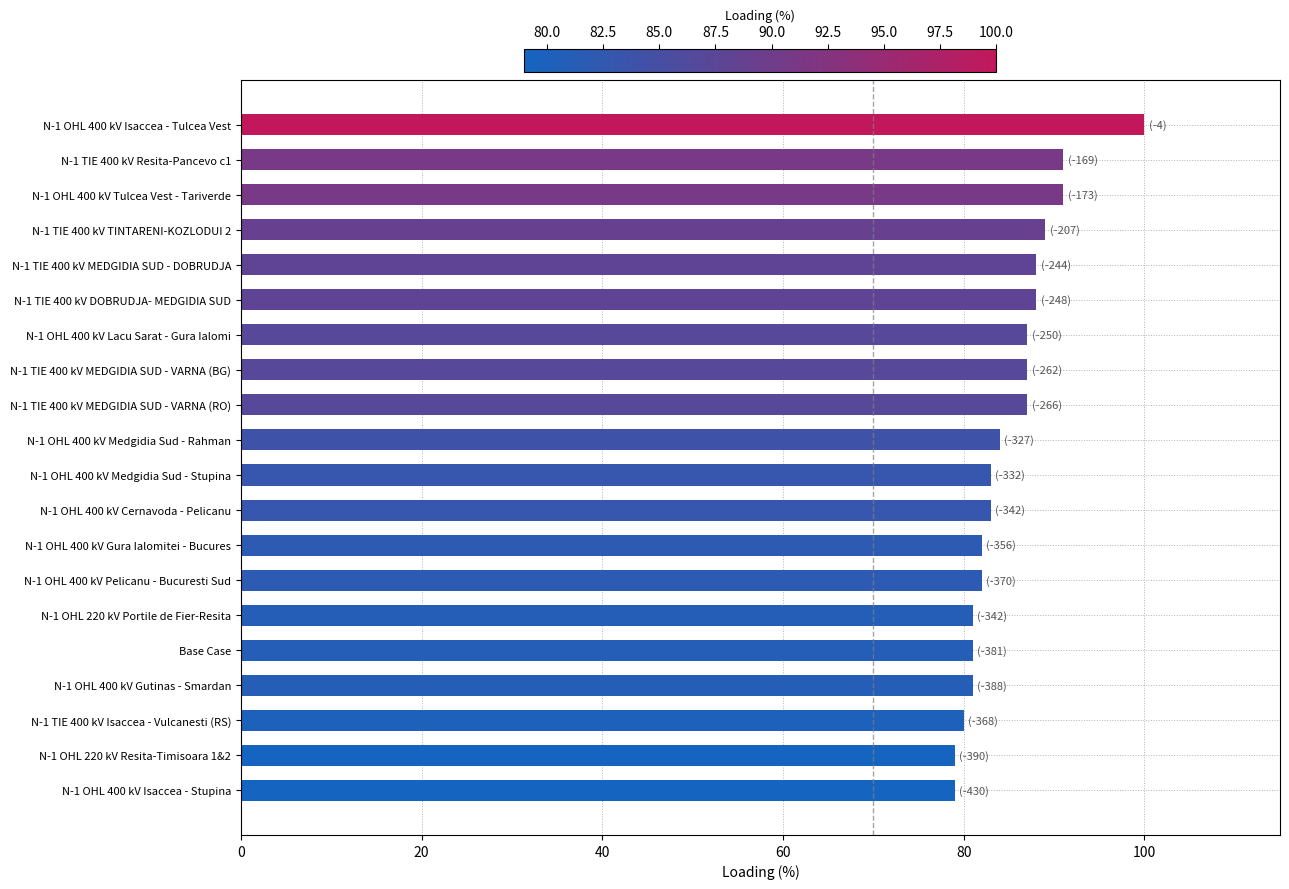

How many values are below 84?

10